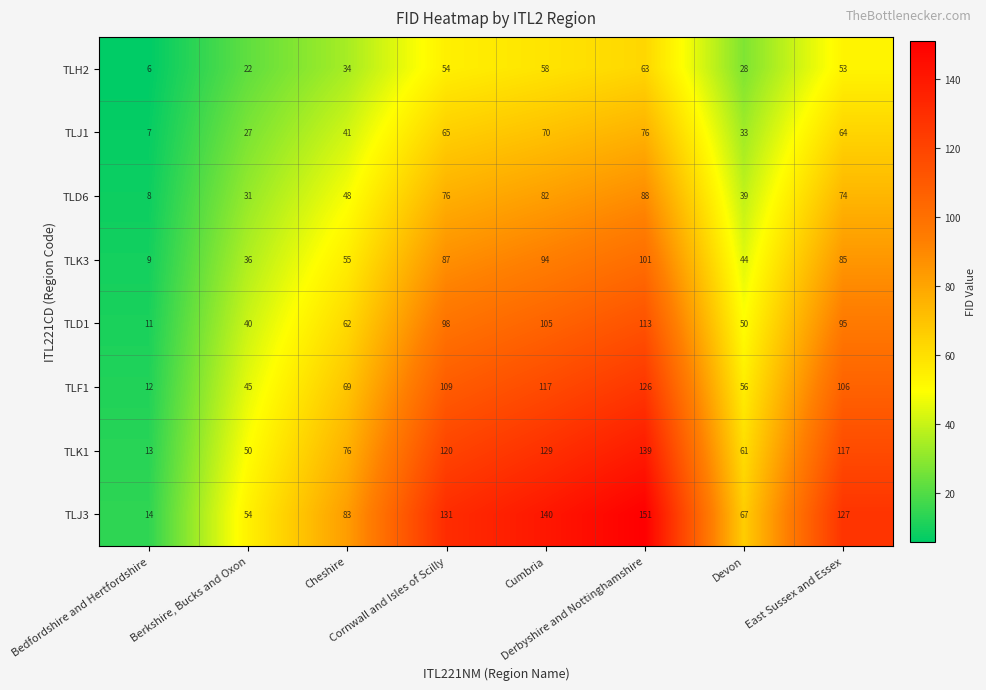

Which category has the lowest value across all series?

Bedfordshire and Hertfordshire